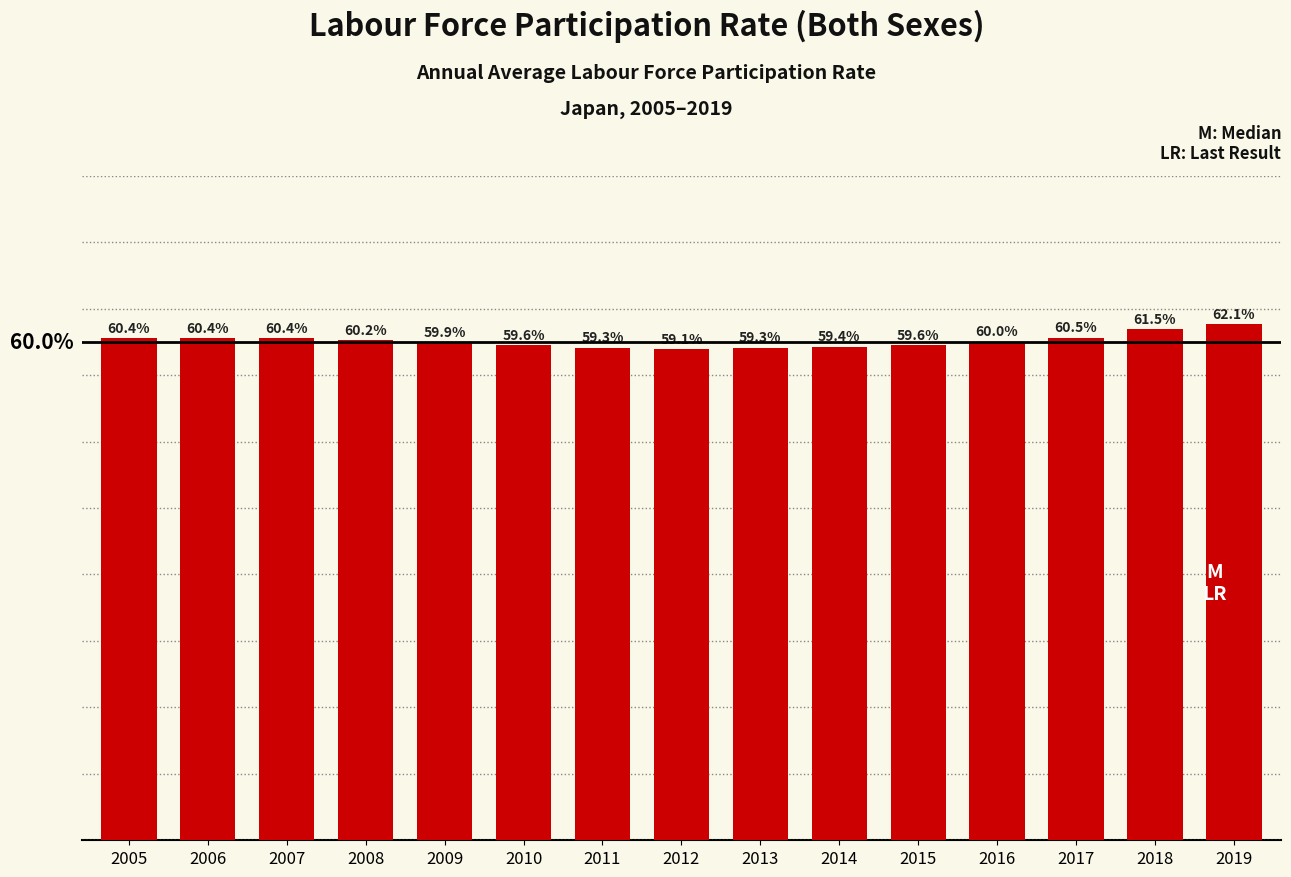

List the labels in order of value, smallest first.

2012, 2011, 2013, 2014, 2010, 2015, 2009, 2016, 2008, 2005, 2006, 2007, 2017, 2018, 2019